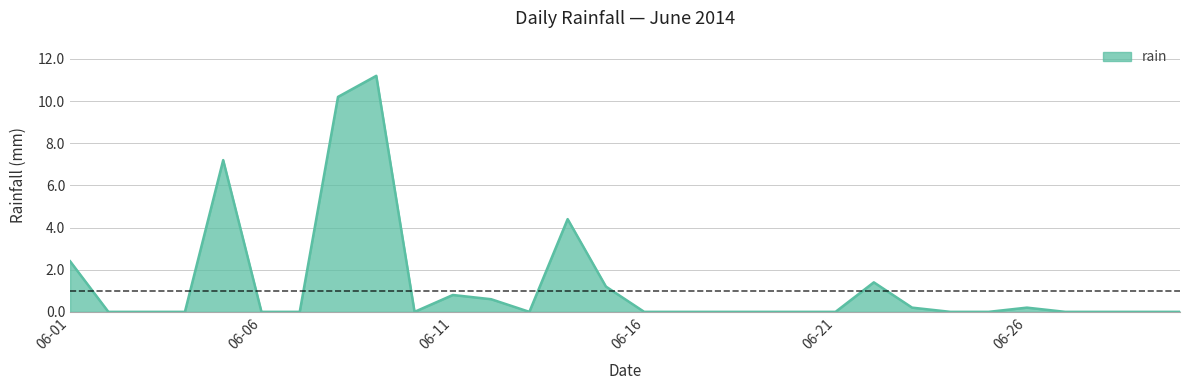

What is the greatest value displayed?

11.2